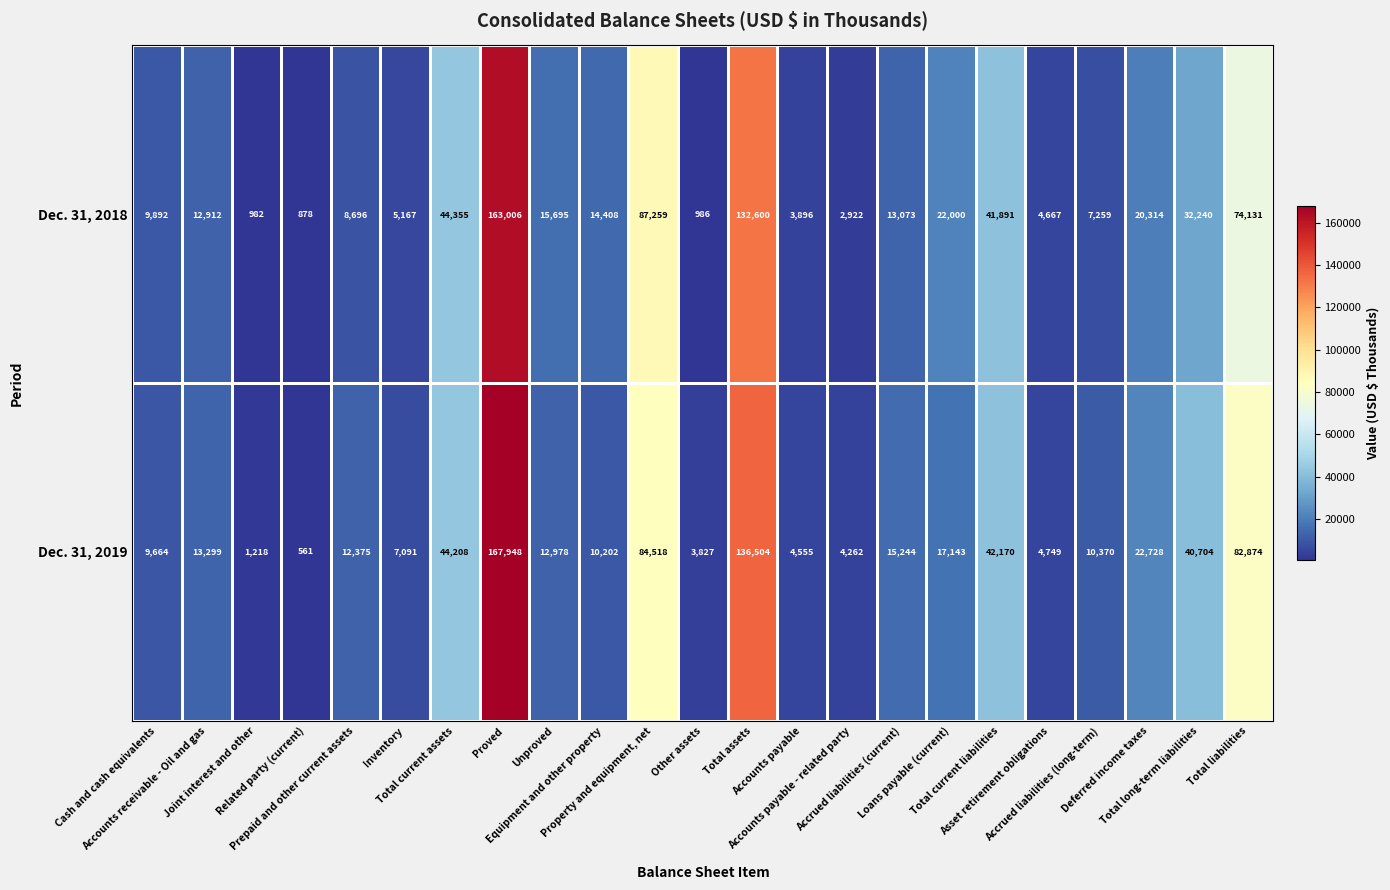

Rank the series at Accounts payable - related party from lowest to highest value.

Dec. 31, 2018, Dec. 31, 2019